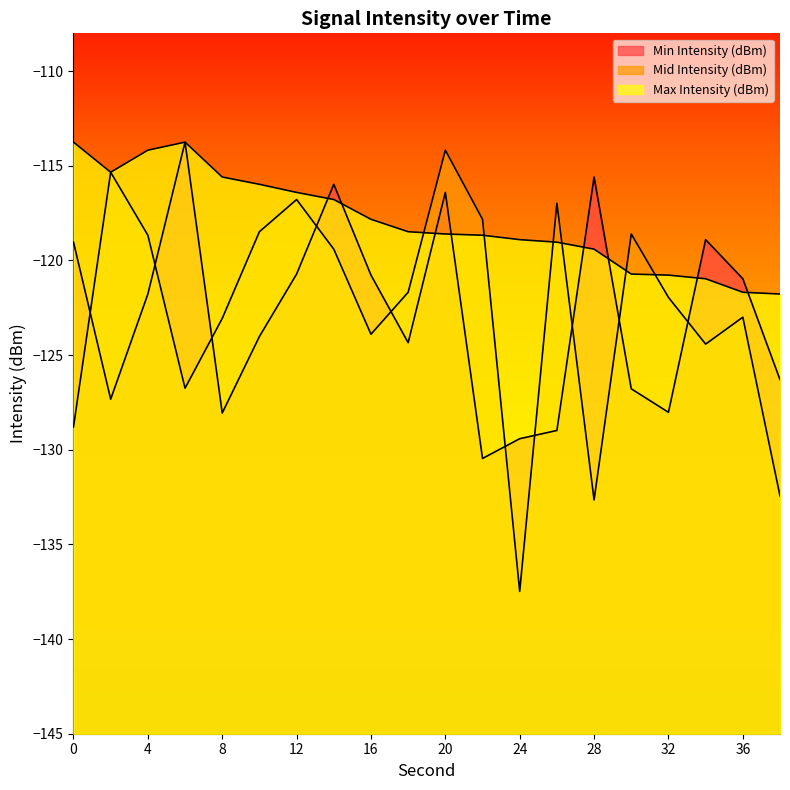

At which label is Min Intensity (dBm) closest to -122?

4